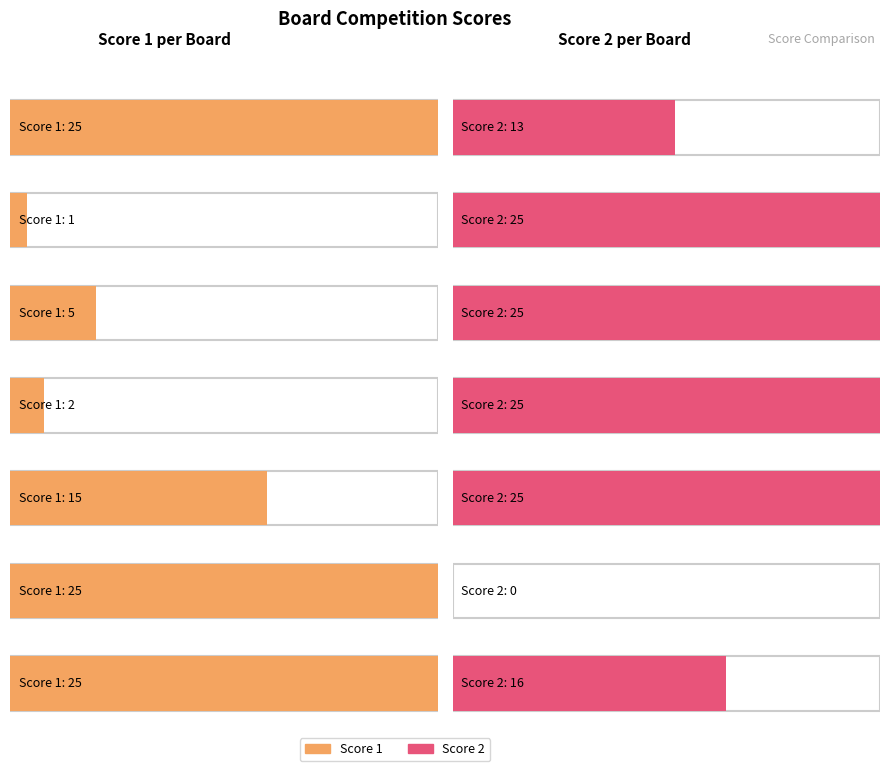

The value of Score 1 at Board 2 is 1. True or false?

True